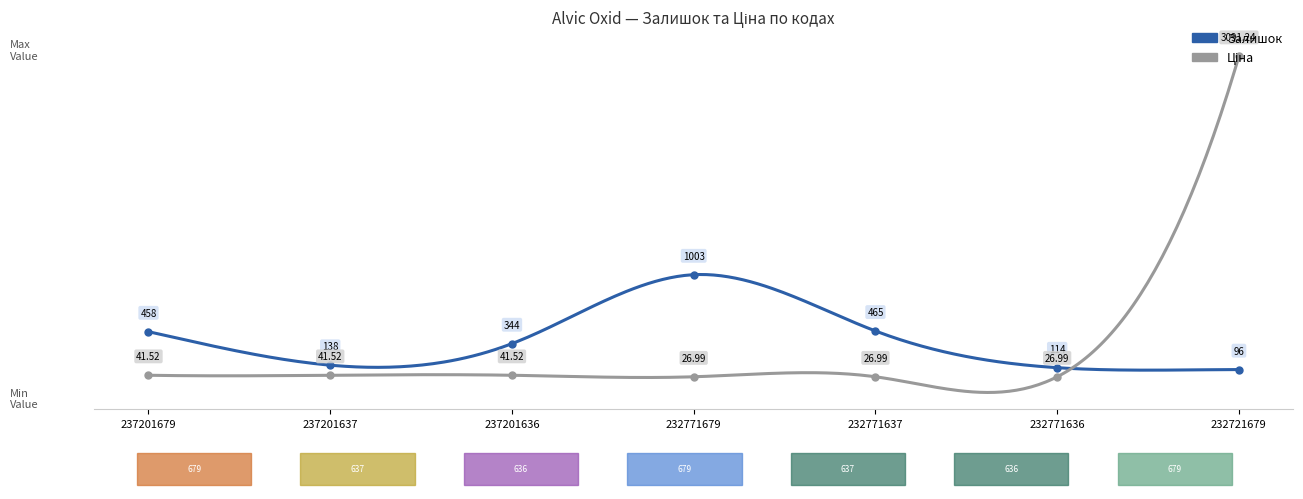

The value of Ціна at 237201636 is 25.6. True or false?

False